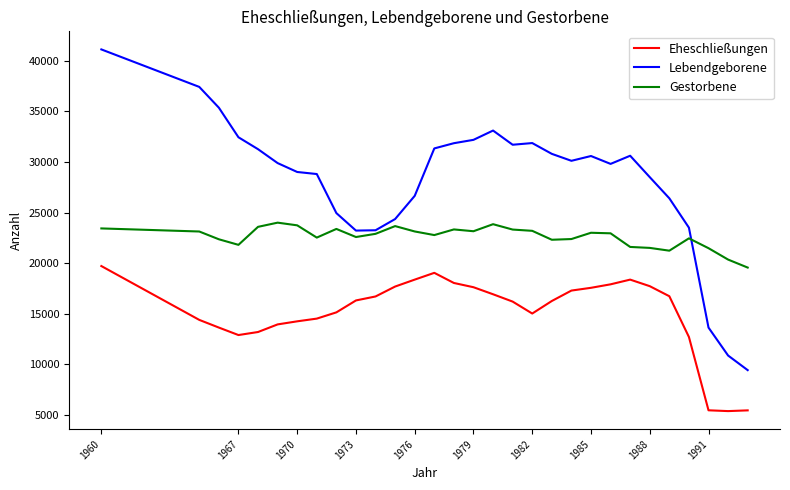

List the series in order of their overall mean, lowest first.

Eheschließungen, Gestorbene, Lebendgeborene